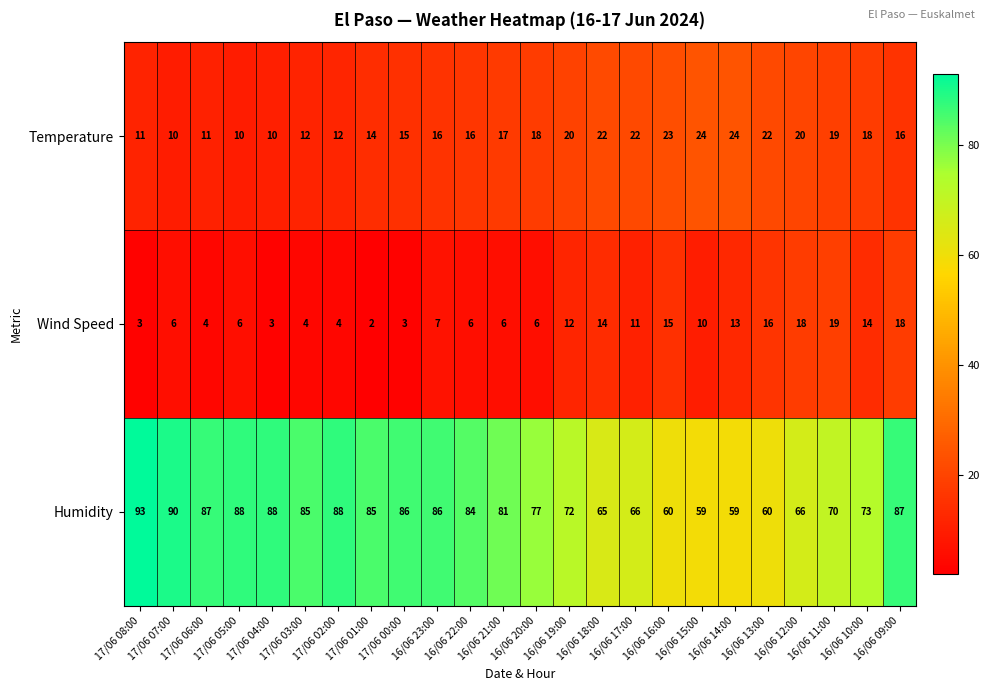

How many values in the Humidity series are below 84?

12